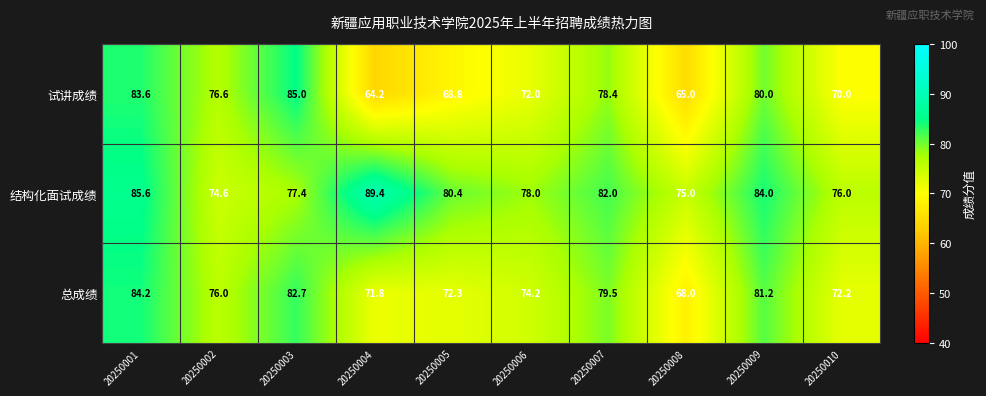

What is the sum of the 结构化面试成绩 values at 20250006 and 20250008?

153.0